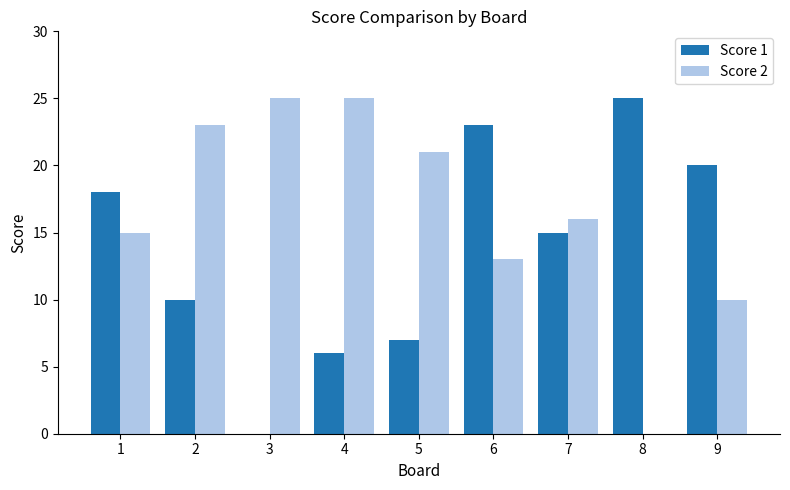

The Score 2 series shows 6 at 2. True or false?

False